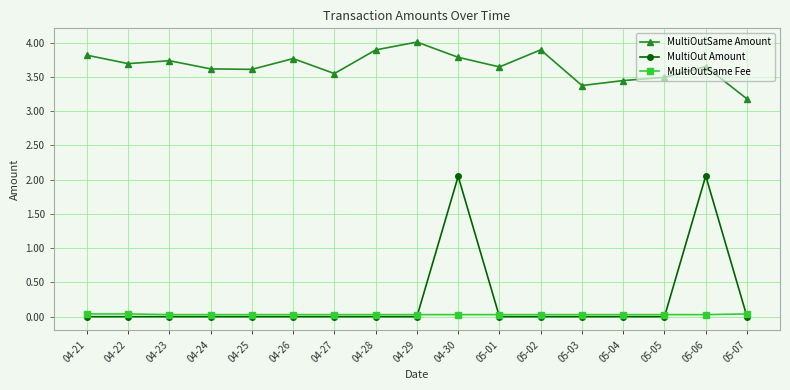

True or false: MultiOutSame Amount and MultiOutSame Fee cross at least once.

False